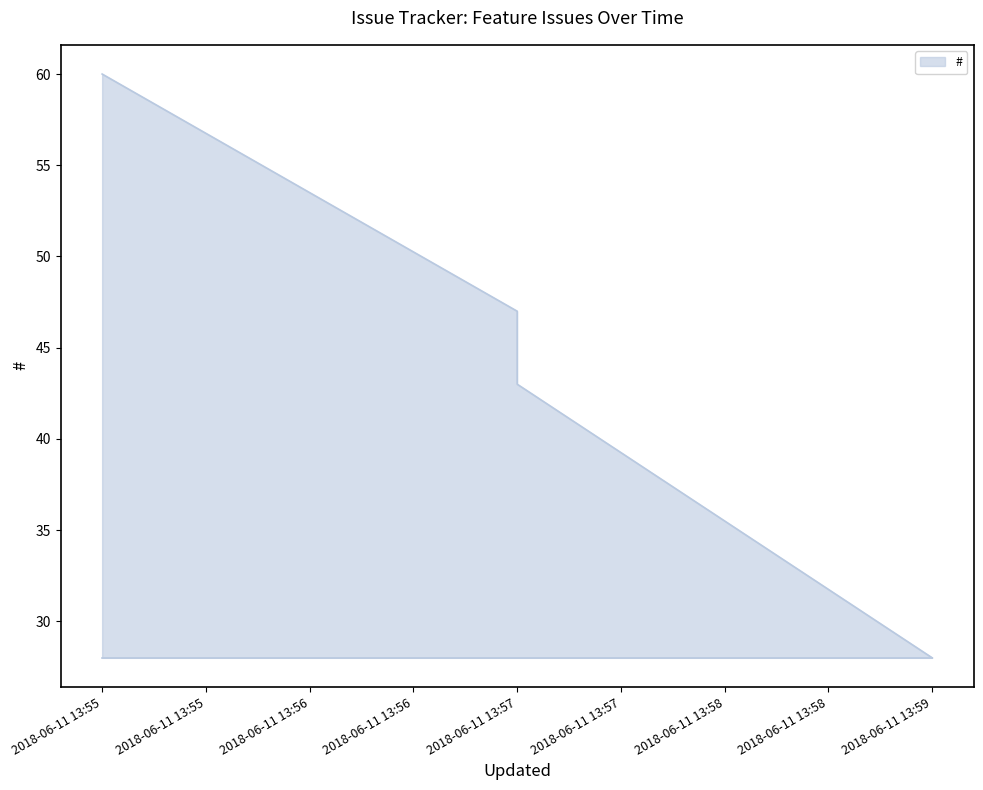

What is the ratio of the value at 2018-06-11 13:57 to the value at 2018-06-11 13:59?

1.7